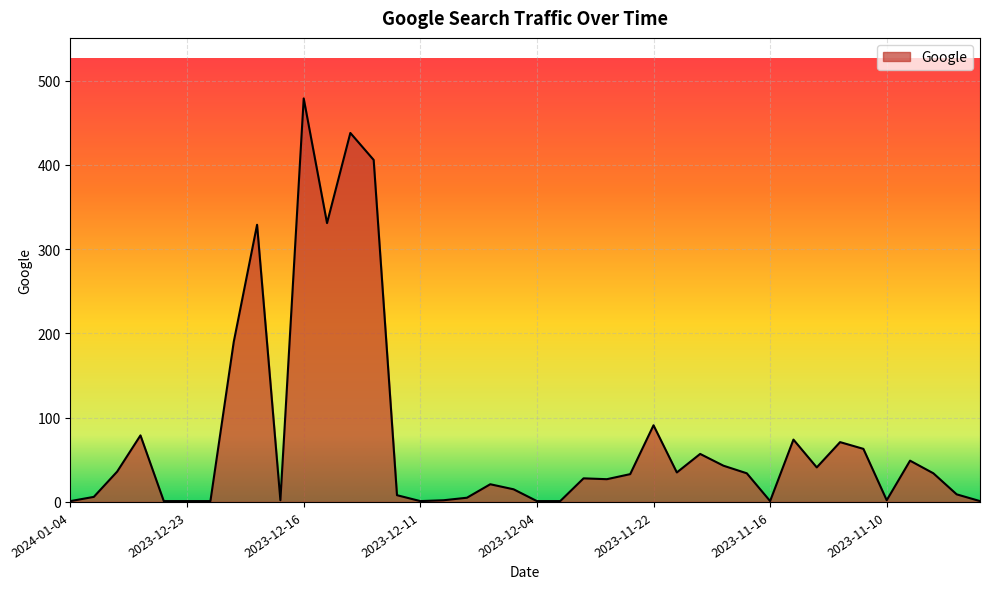

True or false: there are more than 1 points higher than both neighbors.

True